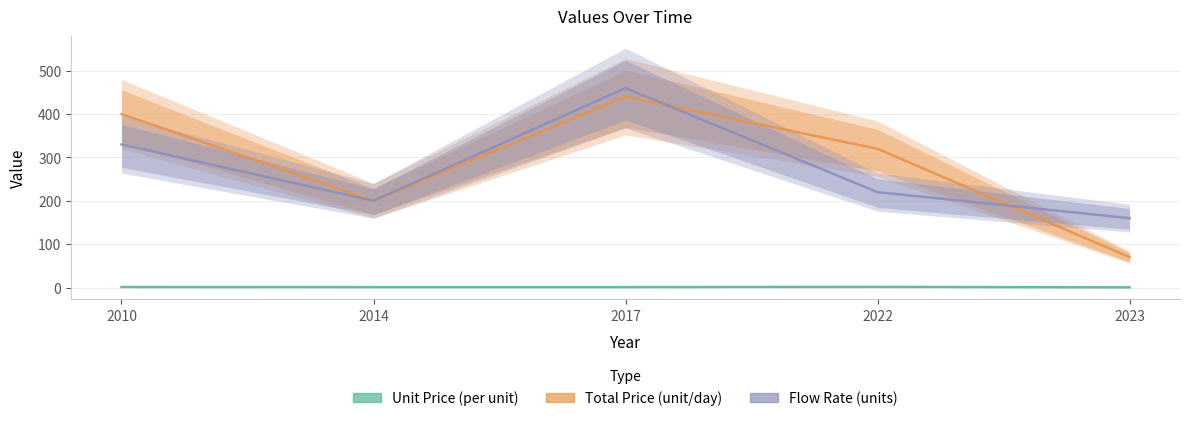

Rank the series by their maximum value, from lowest to highest.

Unit Price (per unit), Total Price (unit/day), Flow Rate (units)